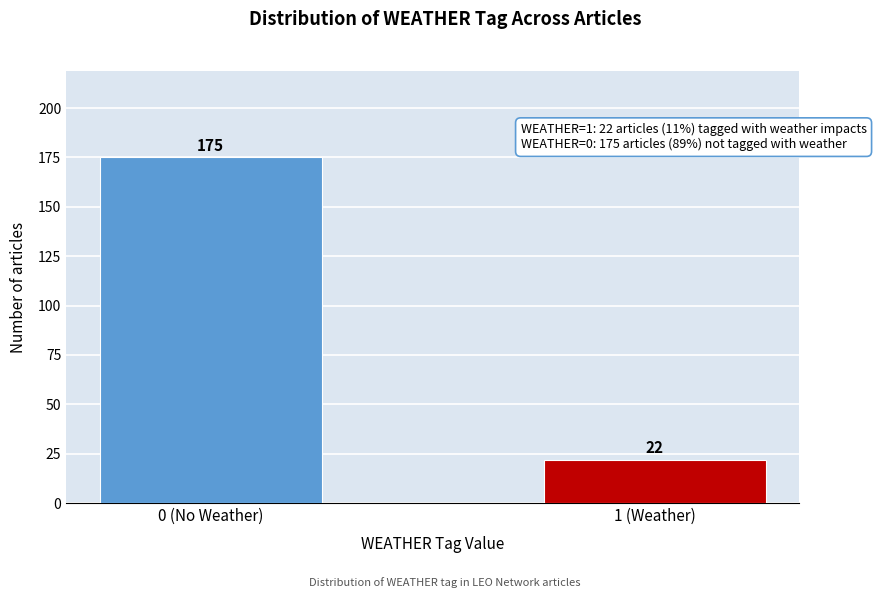

Reading left to right, what are all the values shown in this chart?

0 (No Weather)=175	1 (Weather)=22